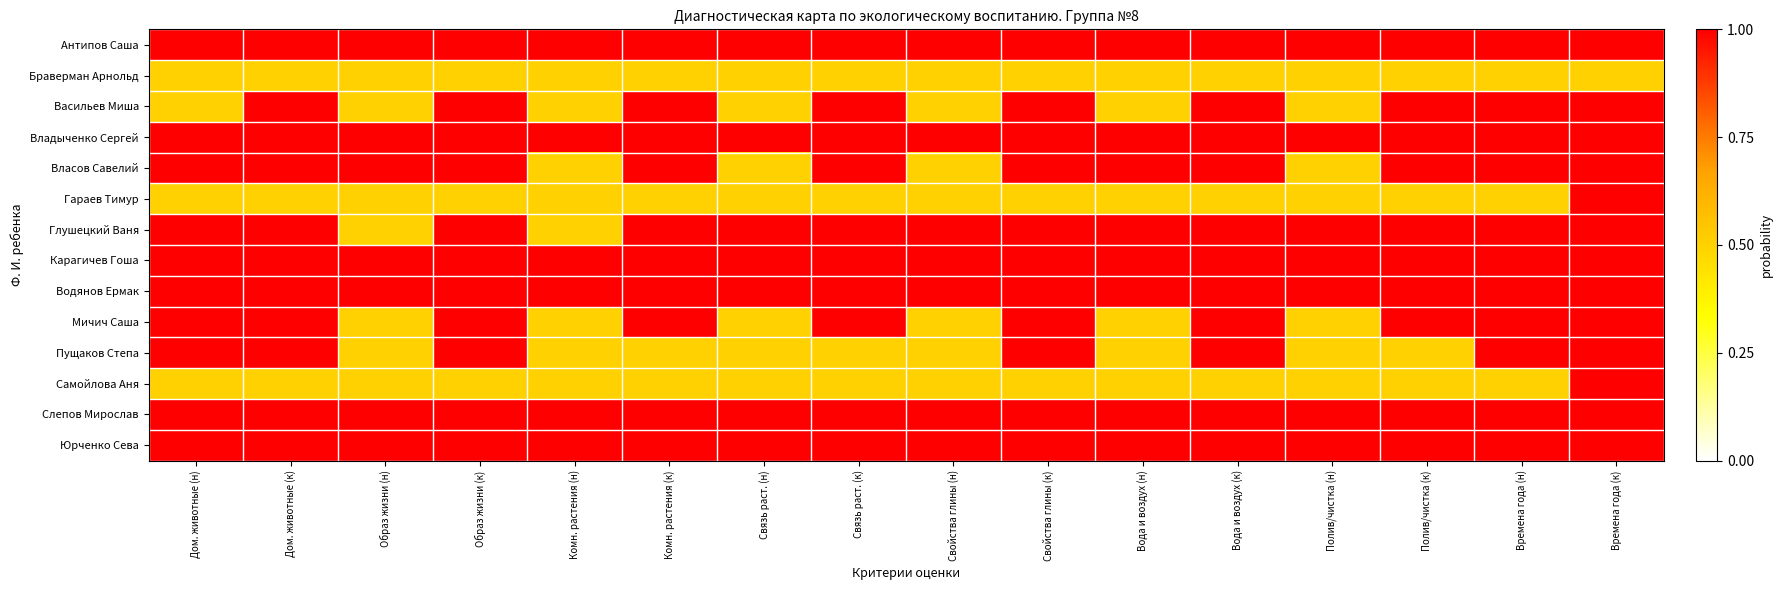

Between Образ жизни (н) and Комн. растения (к), which is larger?

Образ жизни (н)